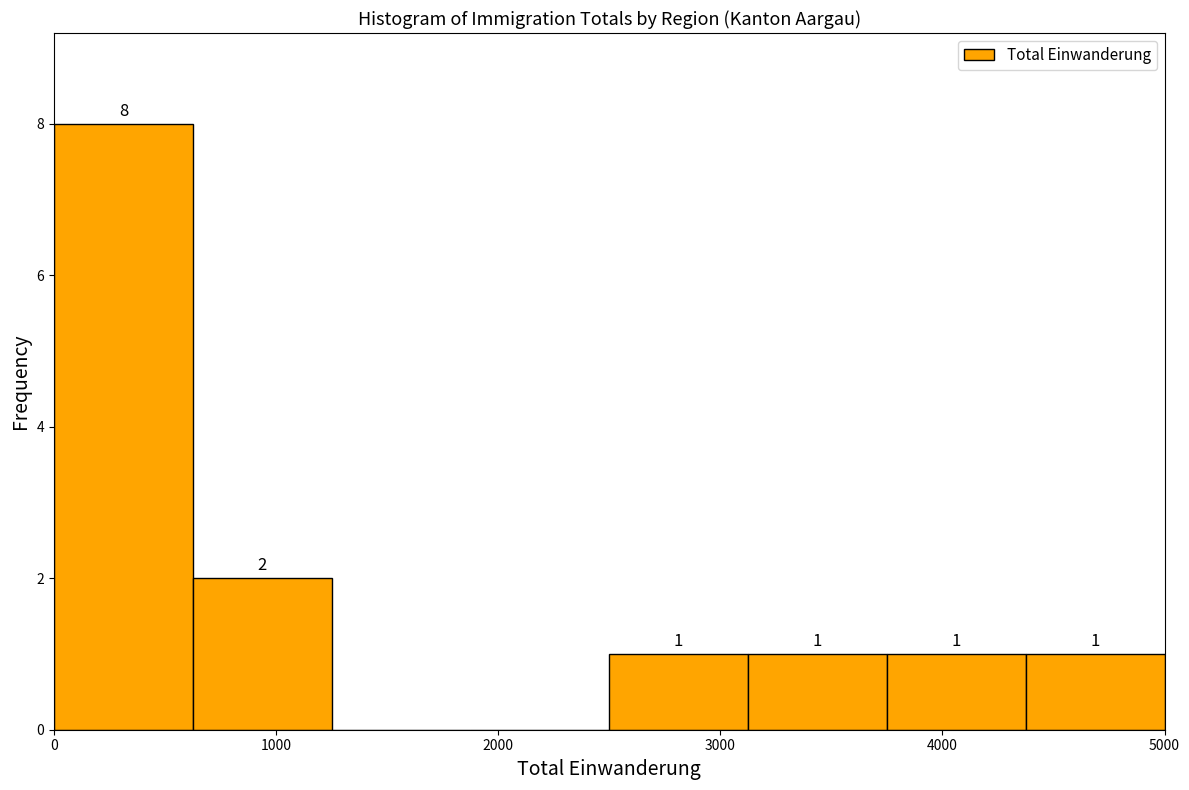

Over which range of the x-axis is the bar tallest?

0 to 600